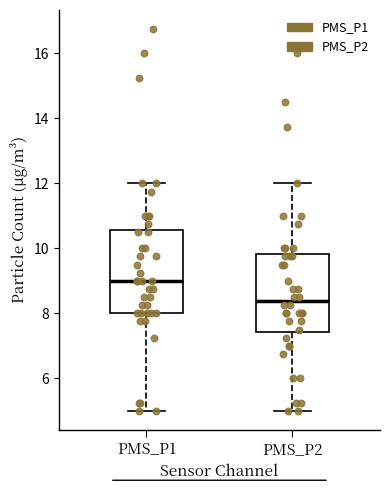

Which box has the highest median line?

PMS_P1